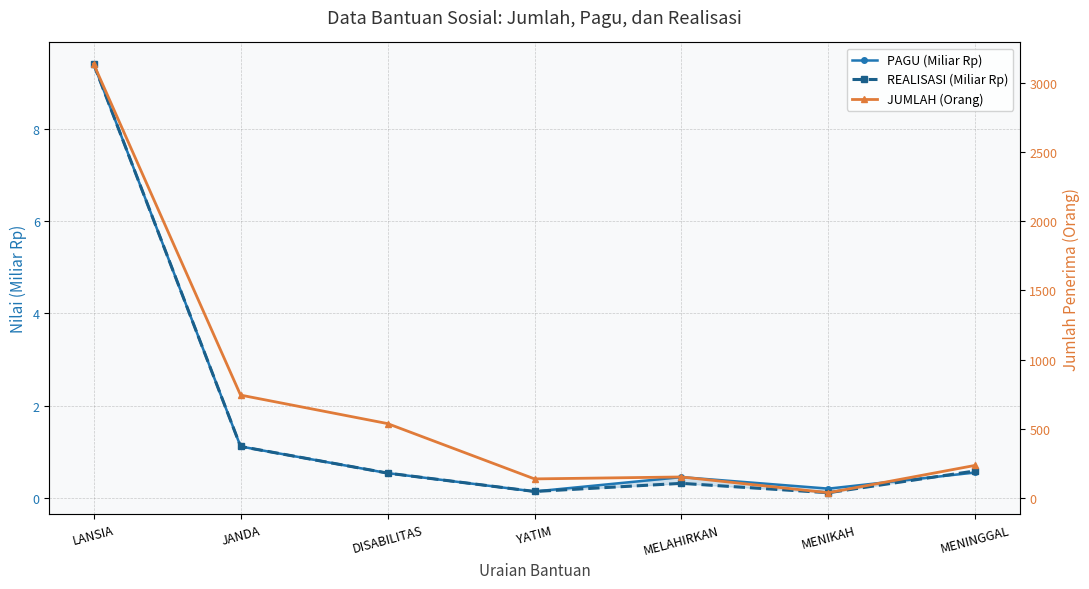

At how many categories does at least one series exceed 1090?

1